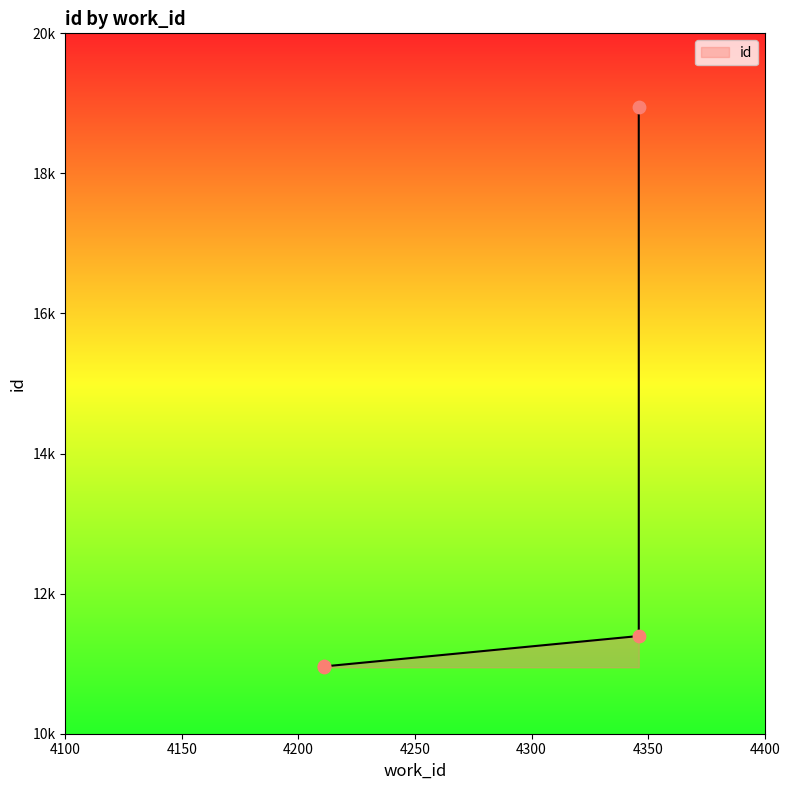

What is the change in value from 4346 to 4346?

+7549